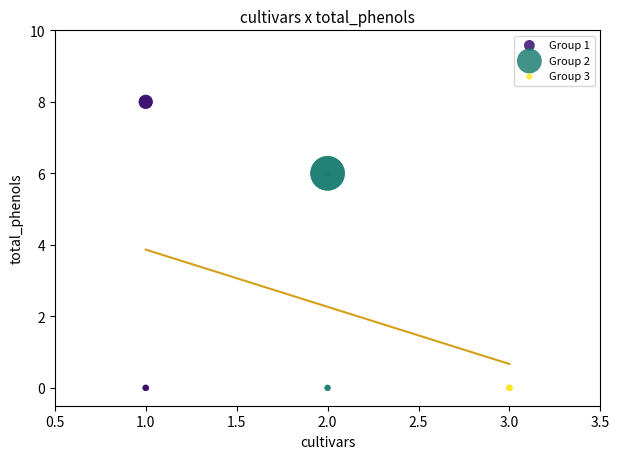

Which series contains the highest Y value?

Group 1